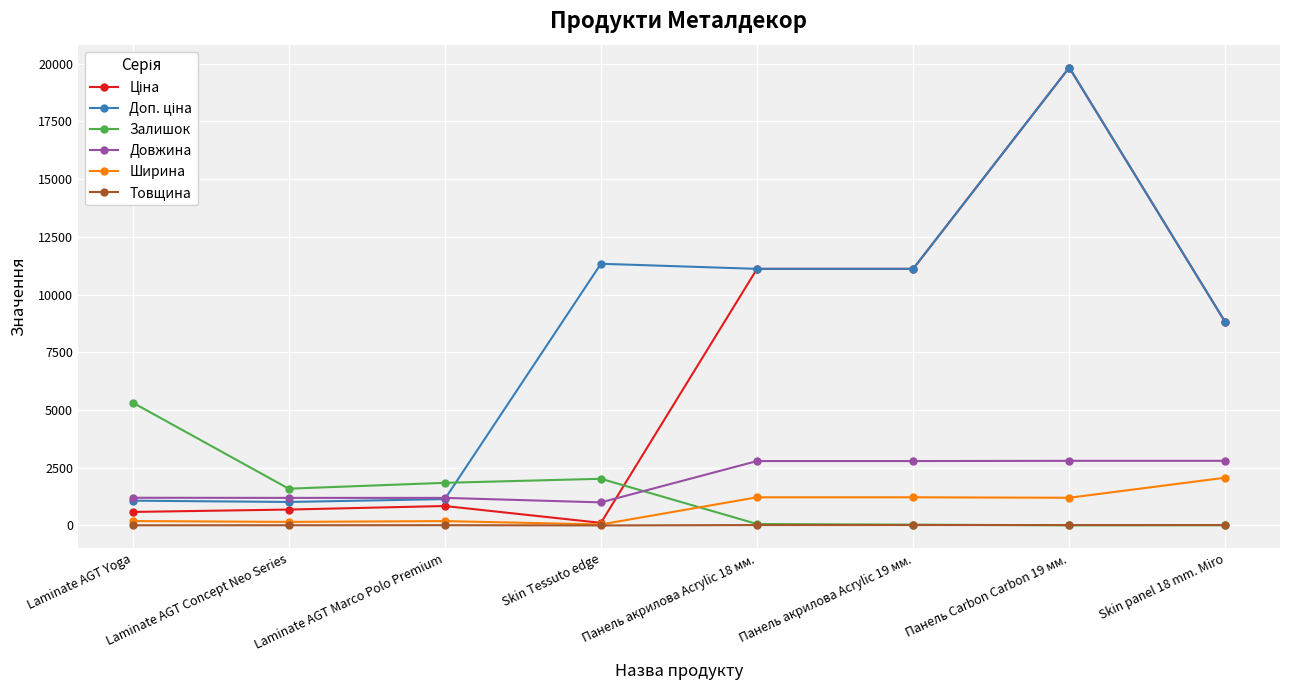

Is the value of Довжина at Skin Tessuto edge greater than the value of Товщина at Панель Carbon Carbon 19 мм.?

Yes